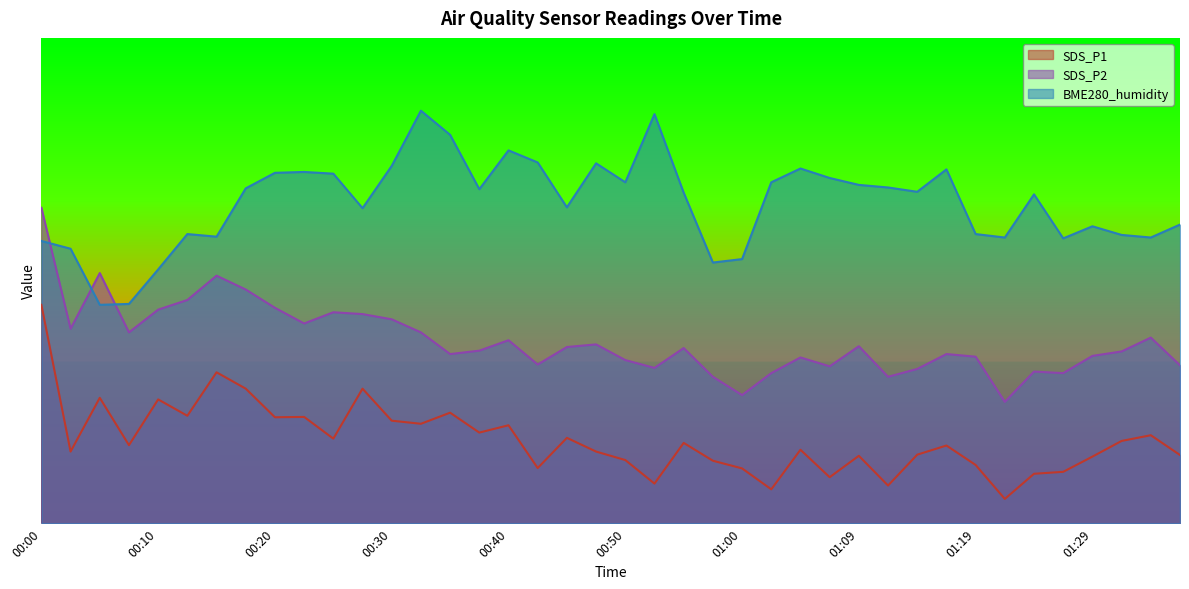

What is the label of the 21st point from the right?

00:47